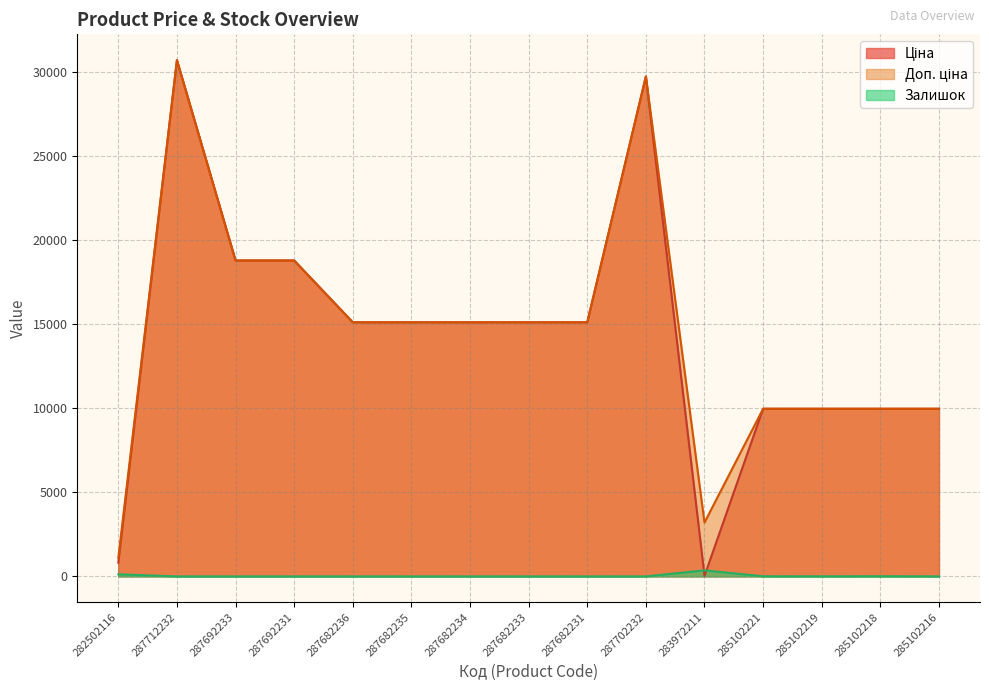

Where is Ціна nearest to the value 15374?

287682236